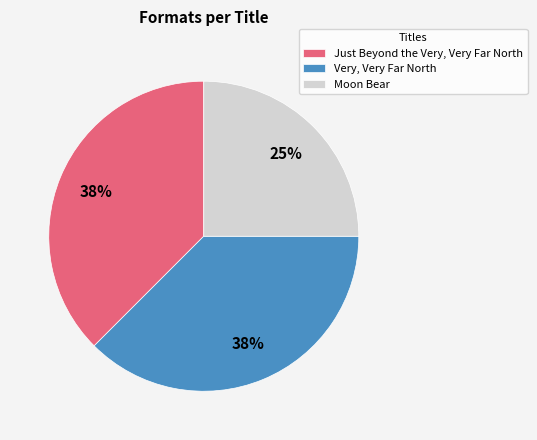

To the nearest percent, what portion does Moon Bear represent?

25%